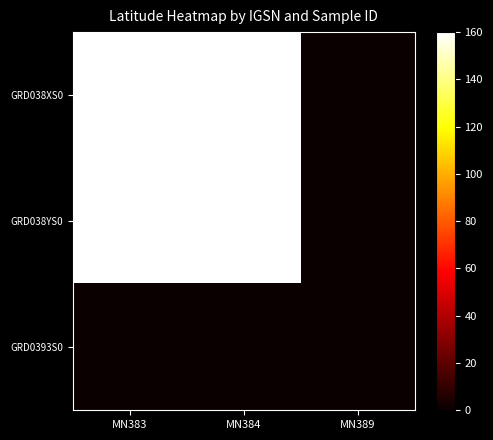

Reading left to right, list all the values displayed in this chart.

GRD038XS0: MN383=160	MN384=160	MN389=0
GRD038YS0: MN383=160	MN384=160	MN389=0
GRD0393S0: MN383=0	MN384=0	MN389=0